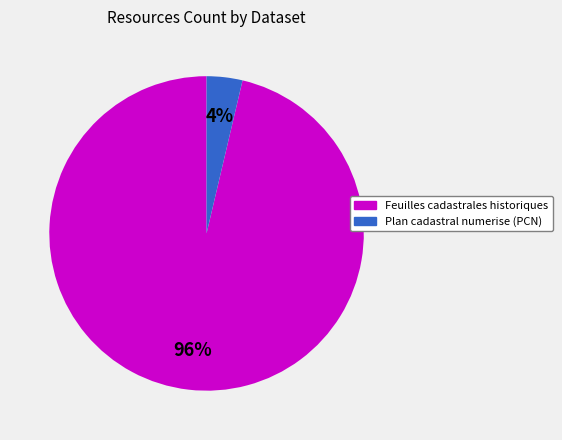

To the nearest percent, what is the average slice percentage?

50%